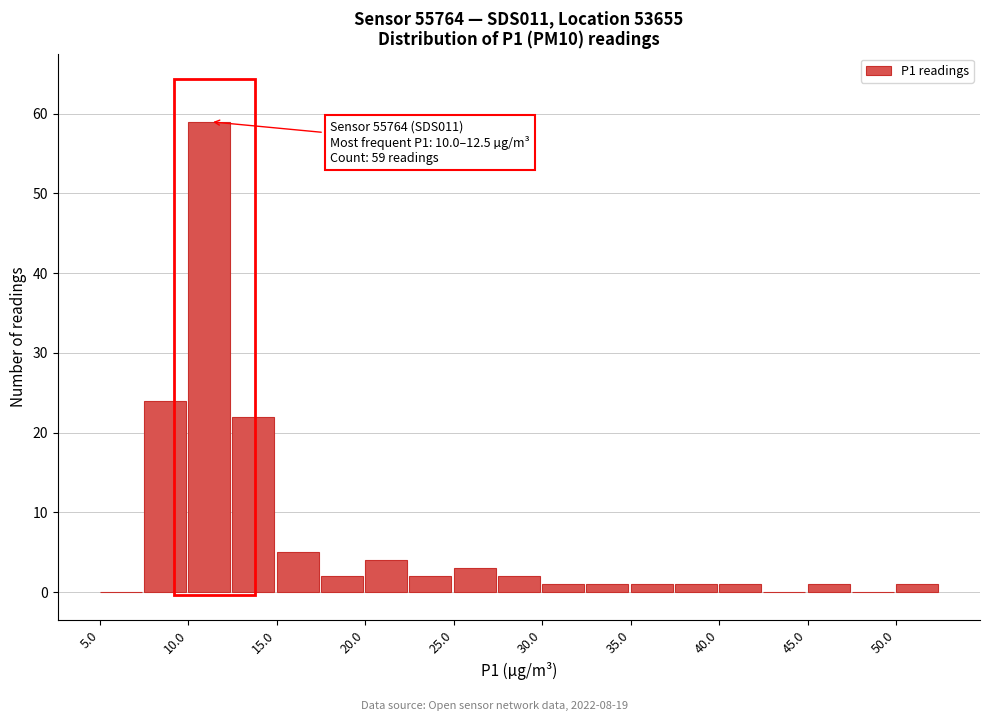

Which range on the x-axis has the tallest bar?

10.0 to 12.5